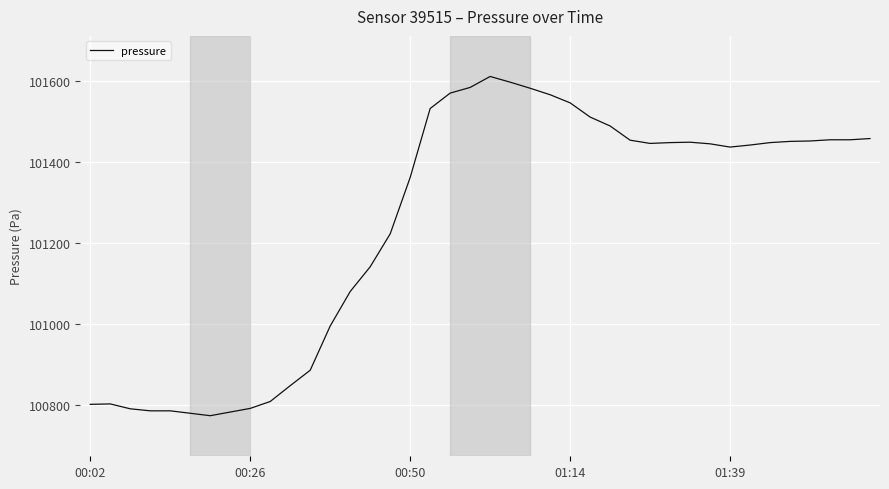

What is the difference between the maximum and minimum values?

836